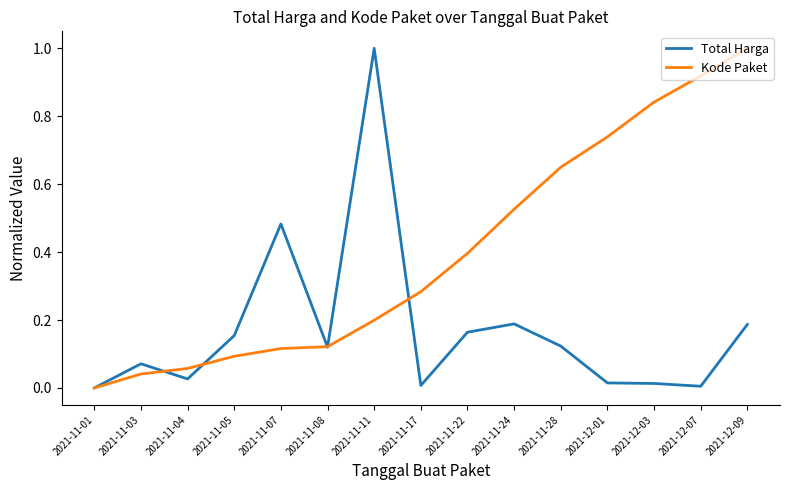

How many values in the Kode Paket series exceed 0?

14